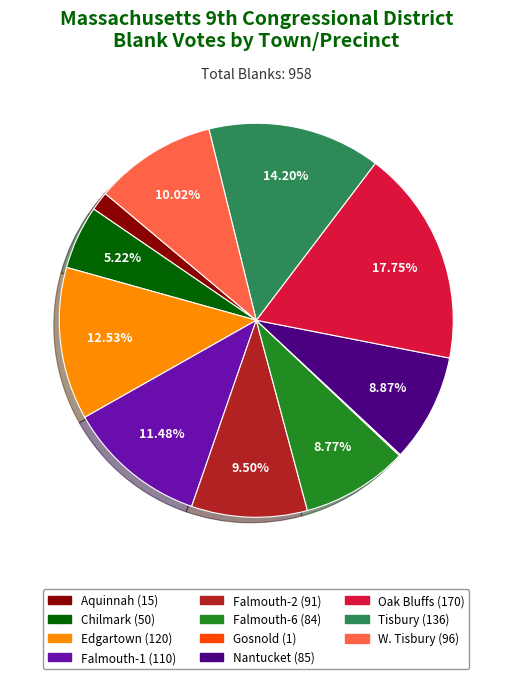

Does Oak Bluffs represent more than half of the total?

No